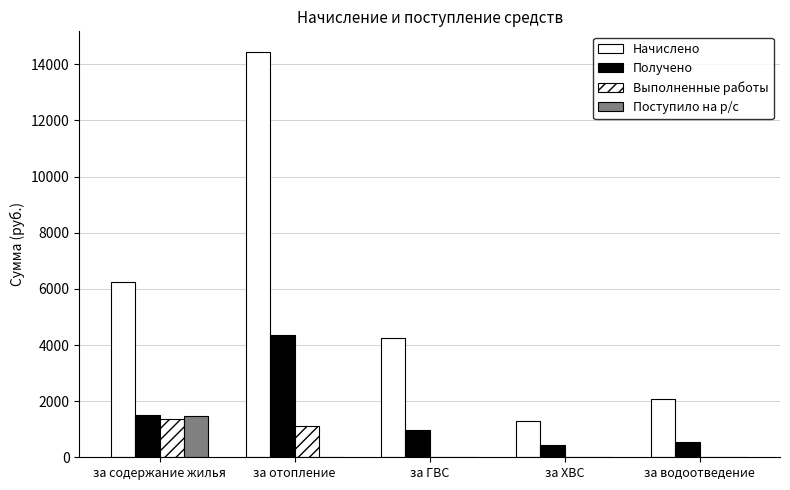

How many groups of bars are there?

5